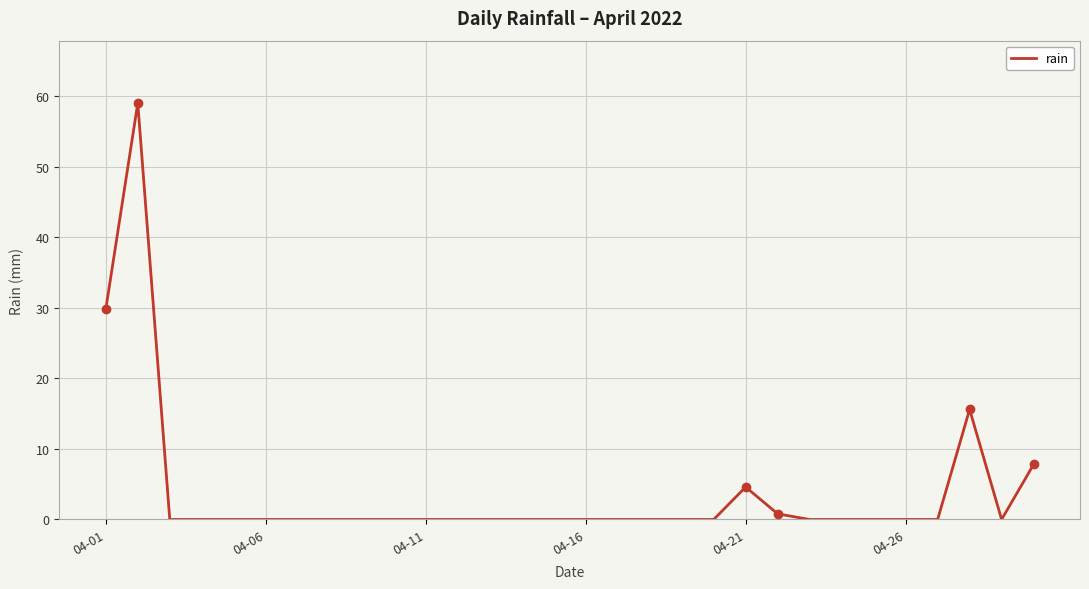

What is the maximum value shown in the chart?

59.0